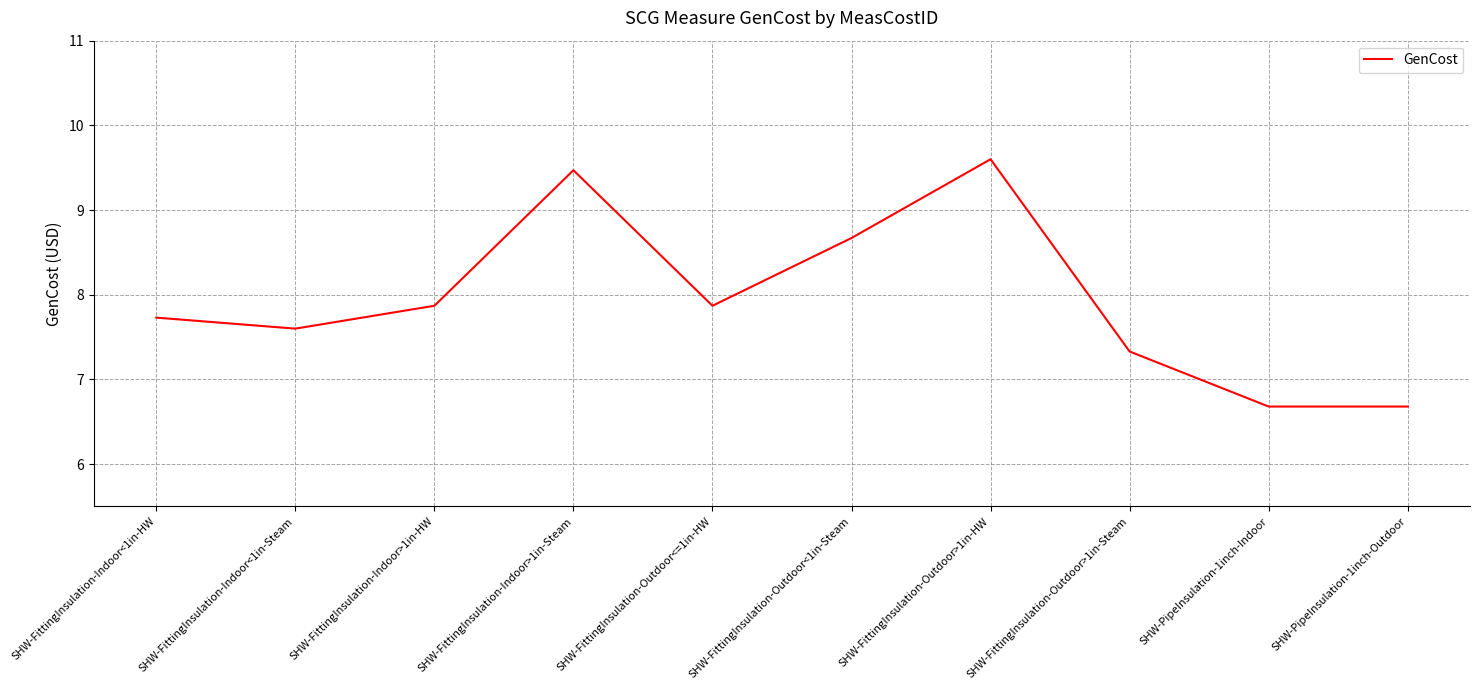

Is it true that the value at SHW-FittingInsulation-Outdoor>1in-Steam is 7.3?

True